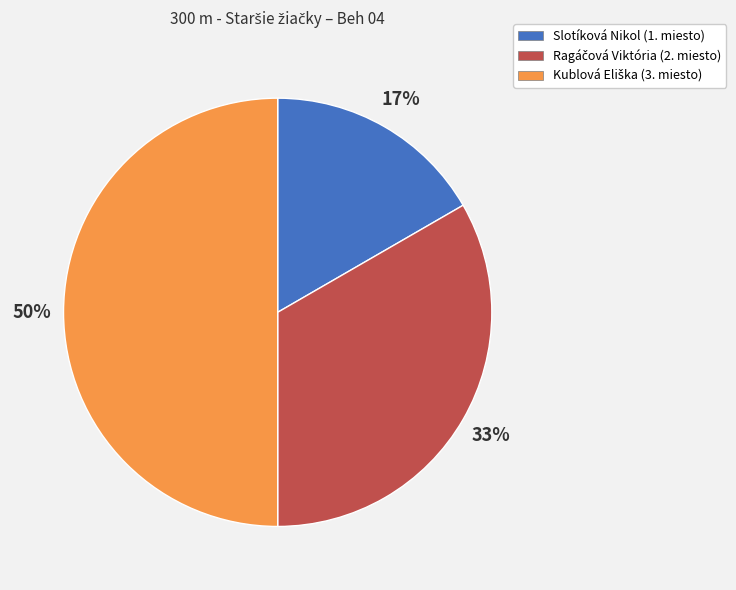

The Slotíková Nikol (1. miesto) slice represents 17% of the pie. True or false?

True